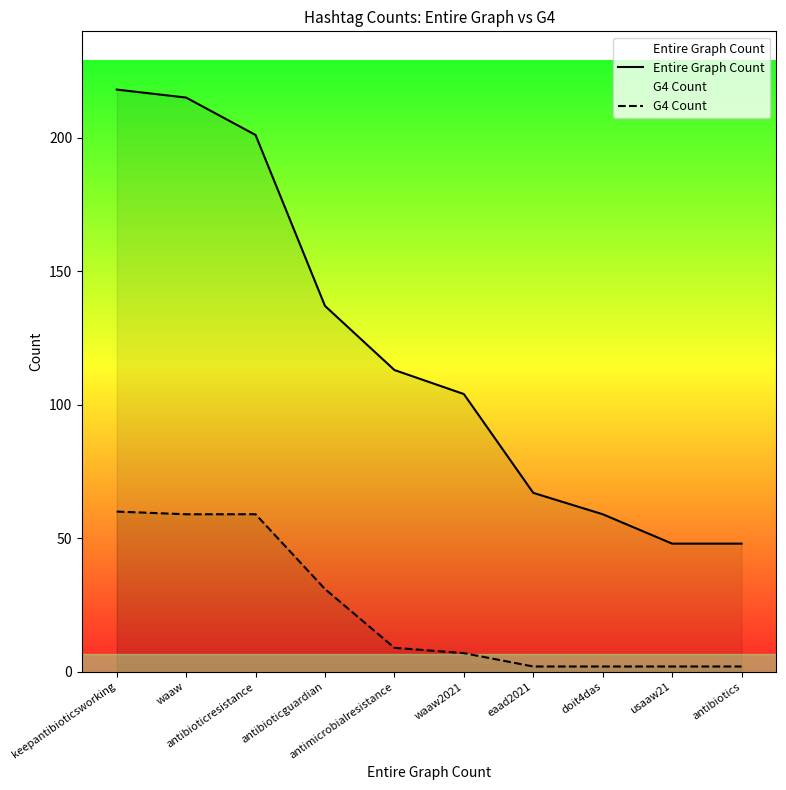

Is it true that Entire Graph Count equals 113 at antimicrobialresistance?

True